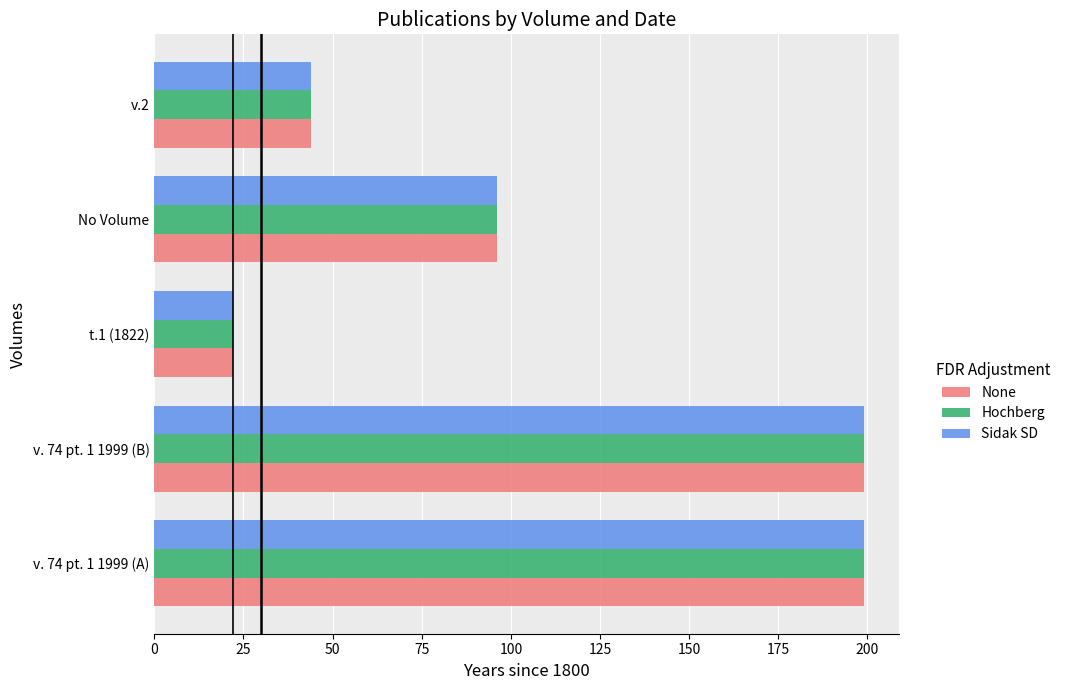

What is the smallest value displayed?

22